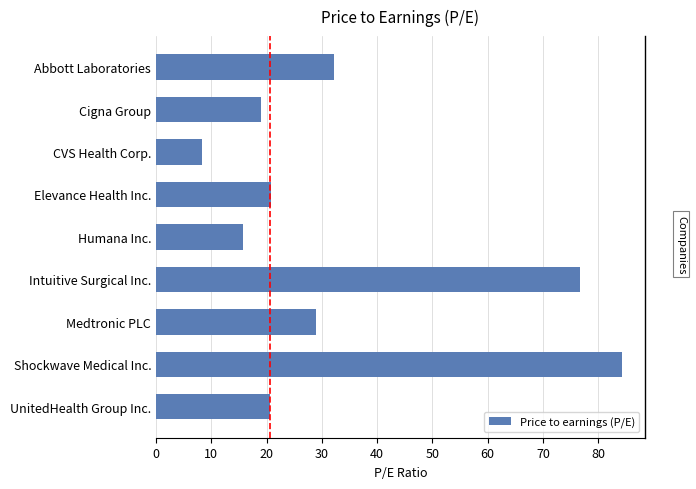

The chart shows a value of 8.8 at Abbott Laboratories. True or false?

False